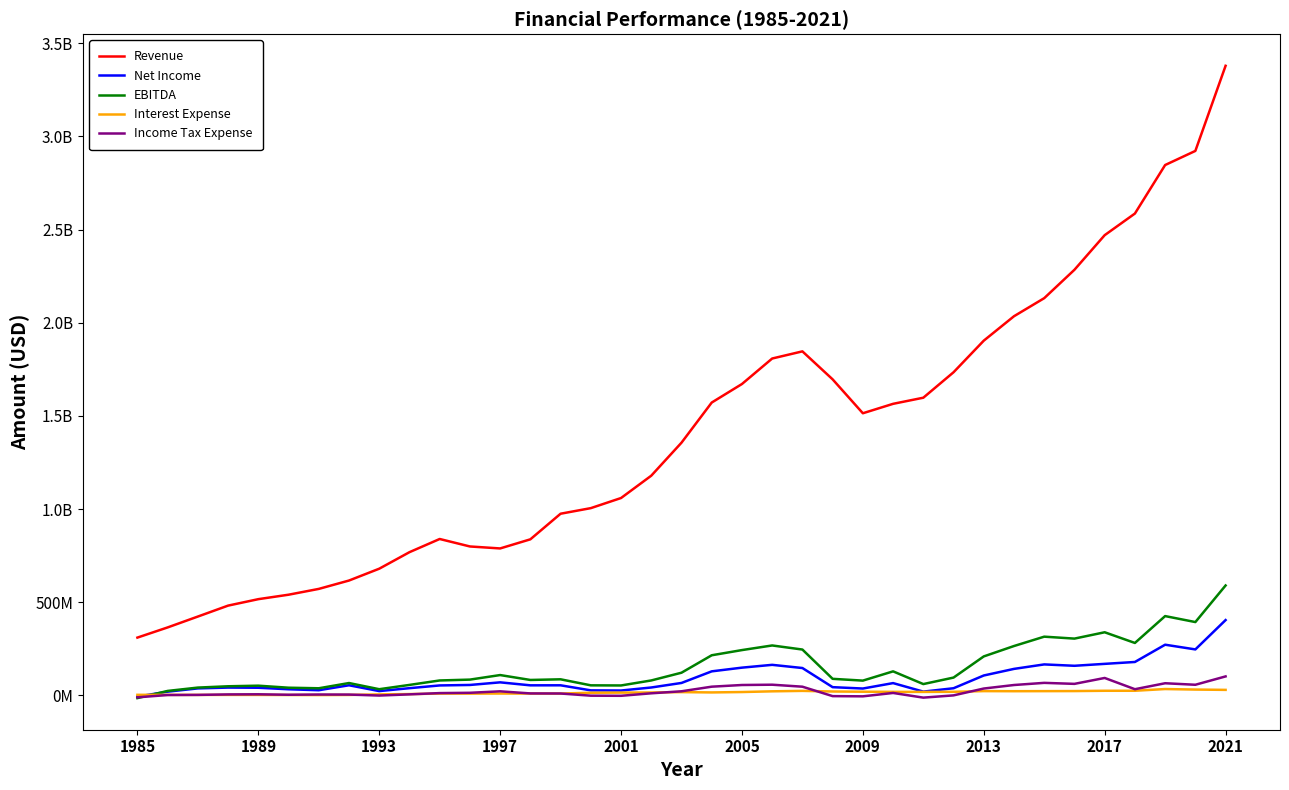

After their last crossing, which series has the higher values: EBITDA or Net Income?

EBITDA